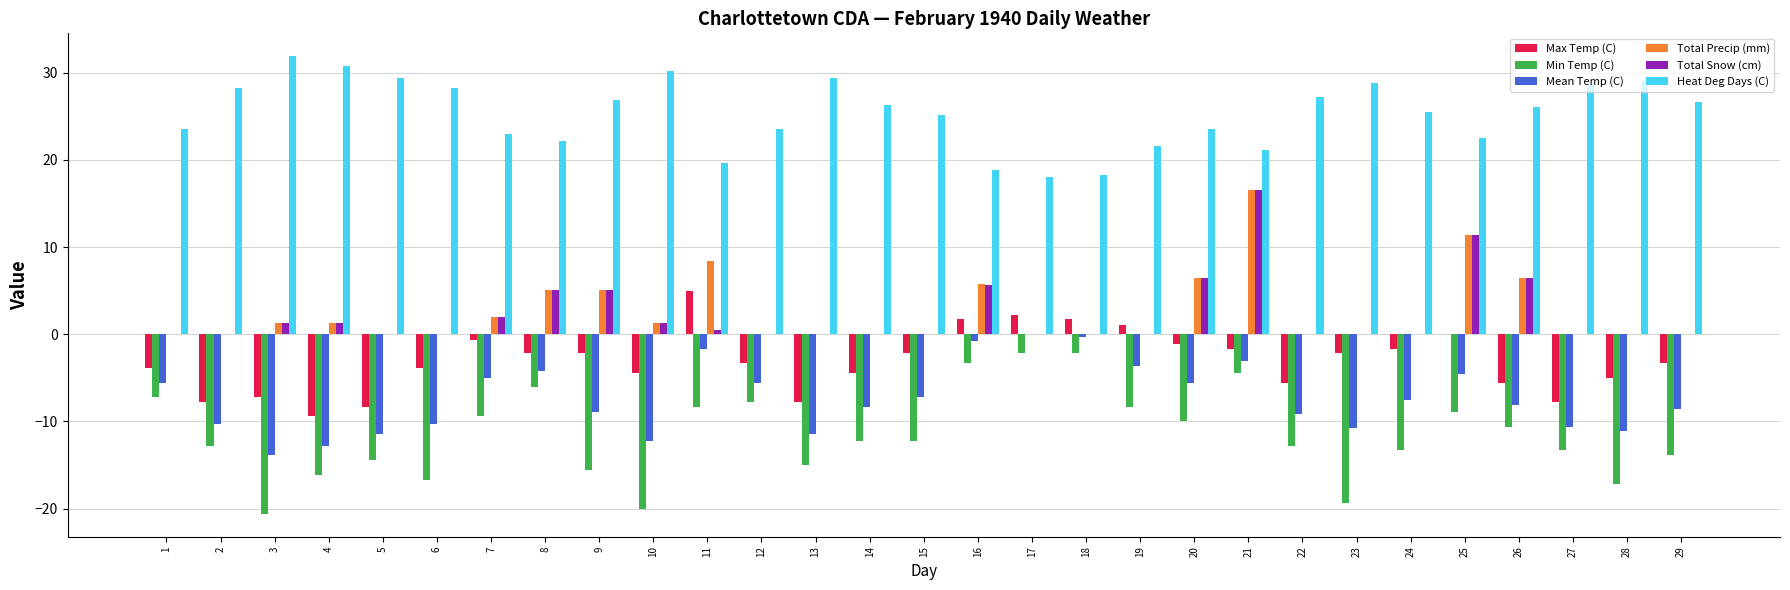

How many groups of bars are there?

29